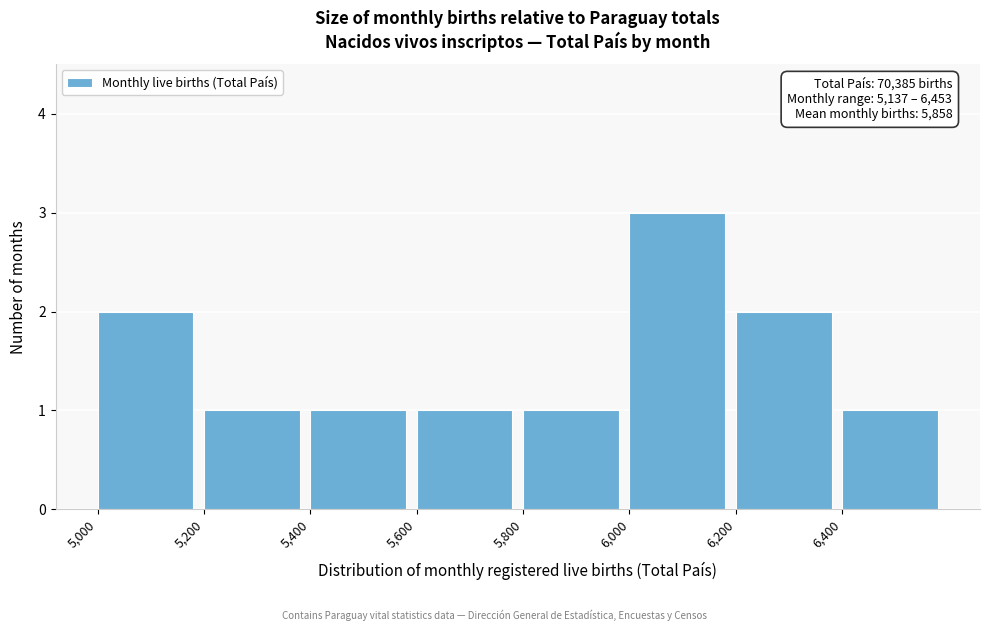

Over which range of the x-axis is the bar tallest?

6000 to 6200